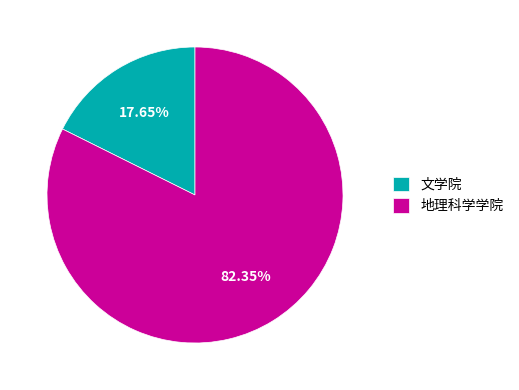

Do 地理科学学院 and 文学院 together represent more than half of the pie?

Yes